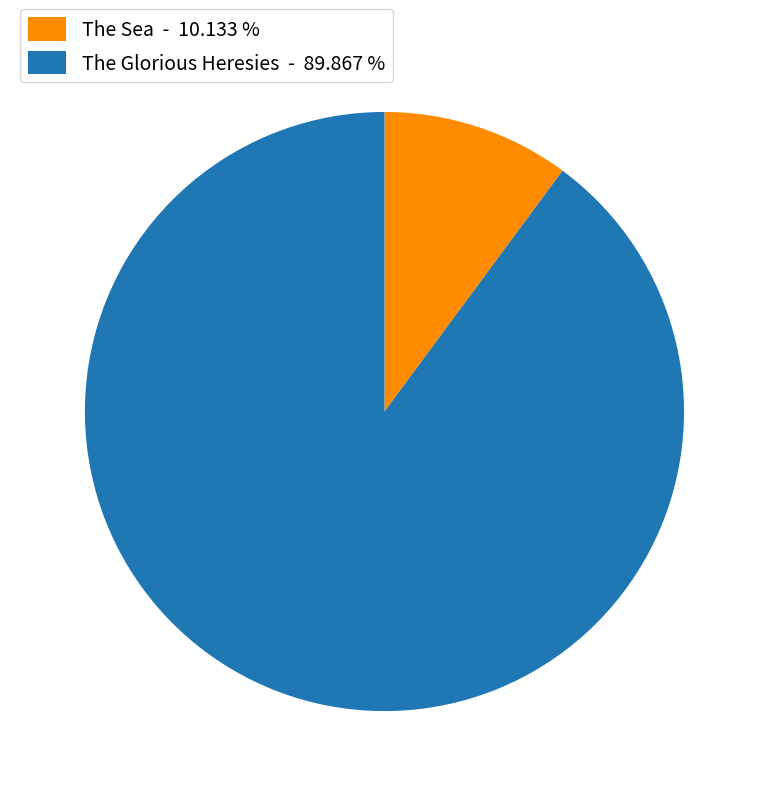

Between The Glorious Heresies - 89.867 % and The Sea - 10.133 %, which is larger?

The Glorious Heresies - 89.867 %